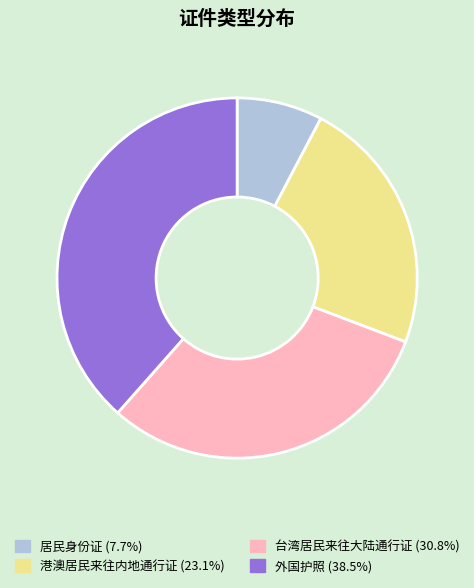

Combined, do 居民身份证 and 港澳居民来往内地通行证 account for over 50%?

No